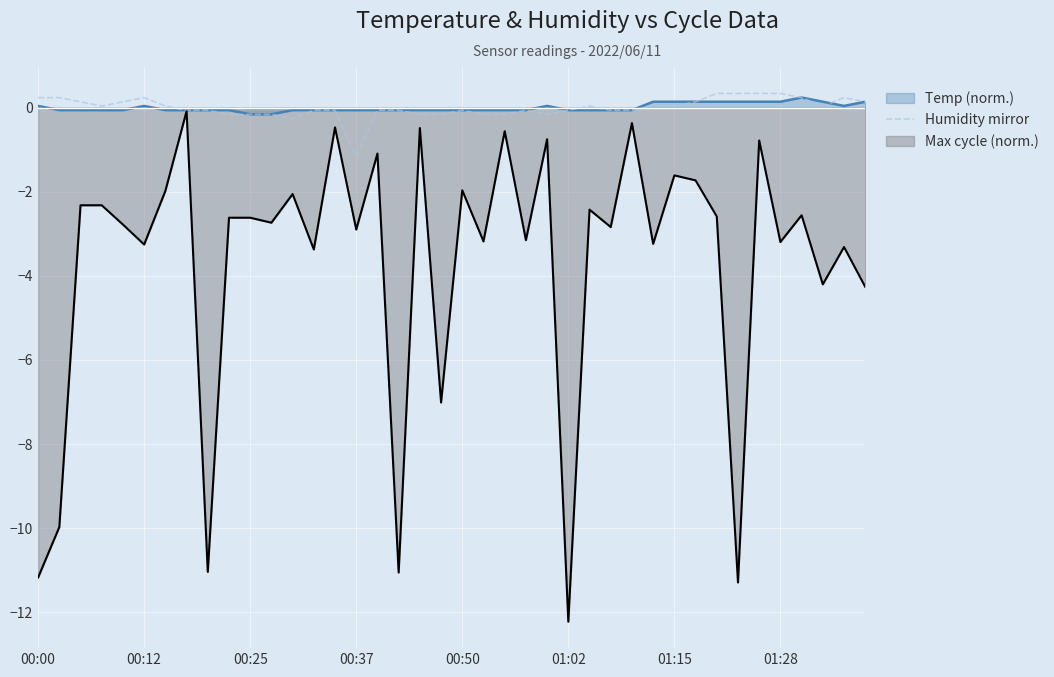

What is the maximum value shown in the chart?

0.3